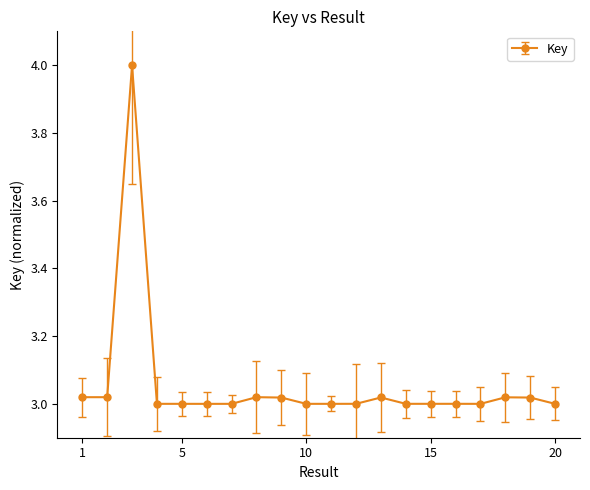

True or false: the data has more than 2 interior local peaks.

True